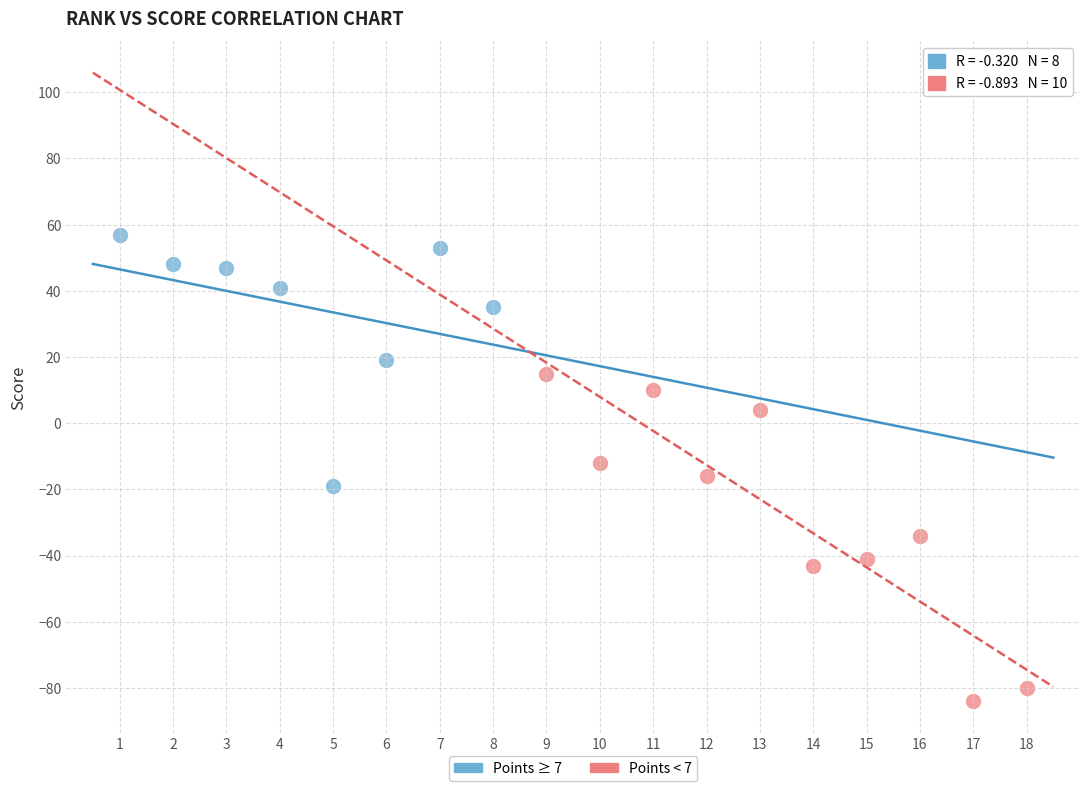

Which series contains the lowest Y value?

Points < 7